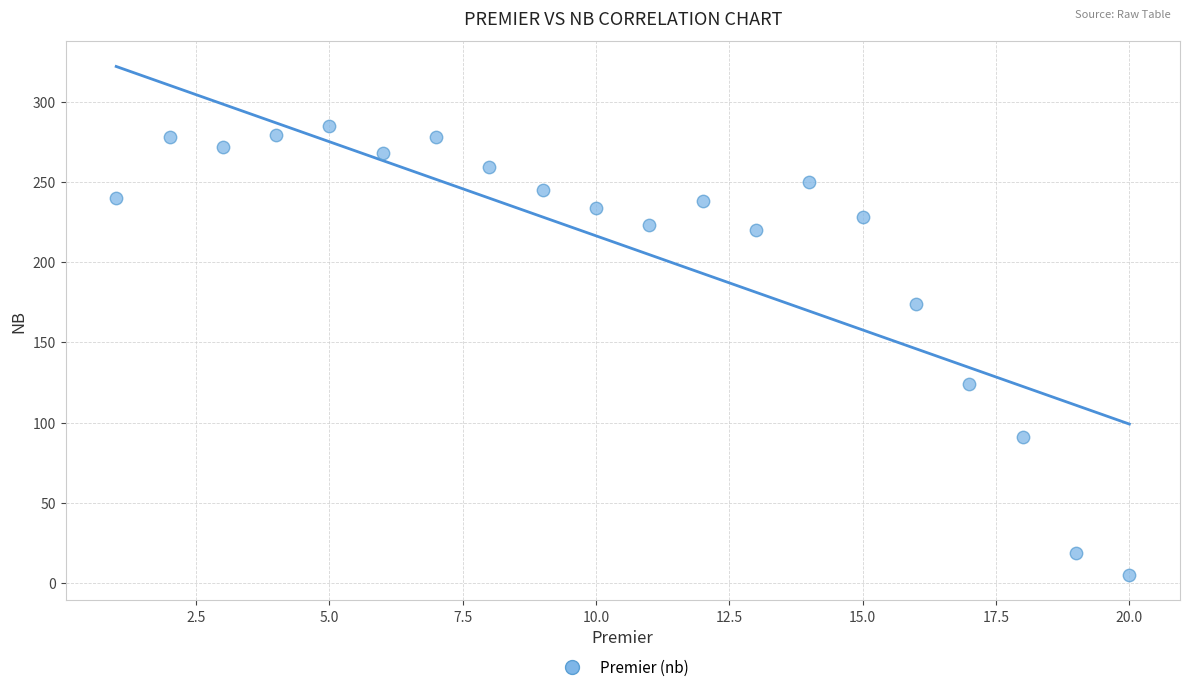

What is the range of X values (max minus min)?

19